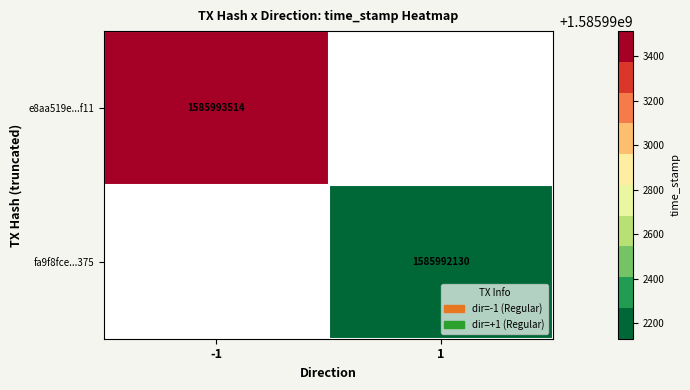

Which category has the lowest value across all series?

1